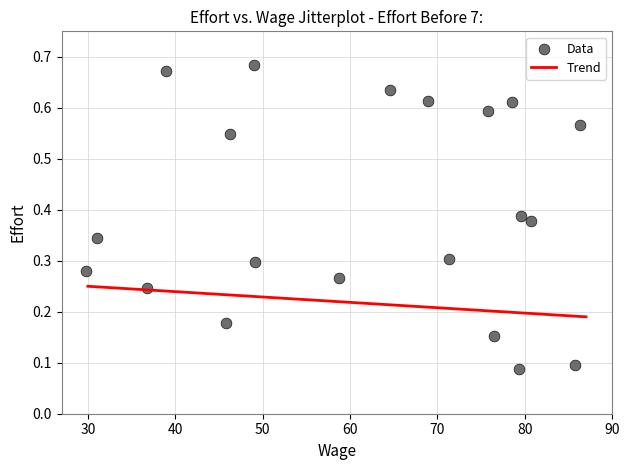

What is the range of X values (max minus min)?

56.6